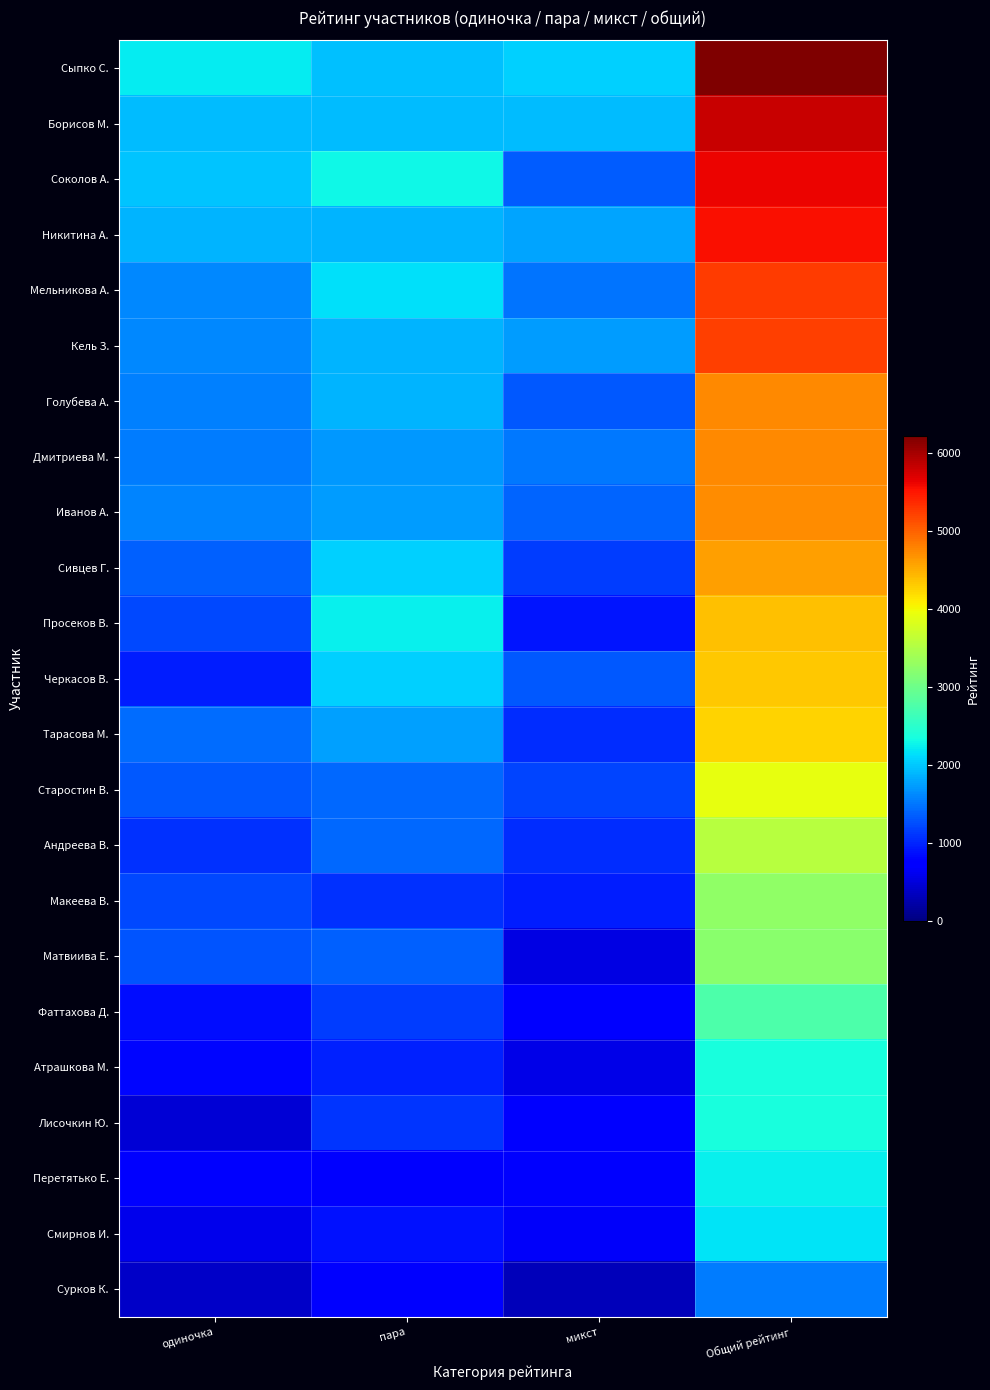

What is the maximum value shown in the chart?

6215